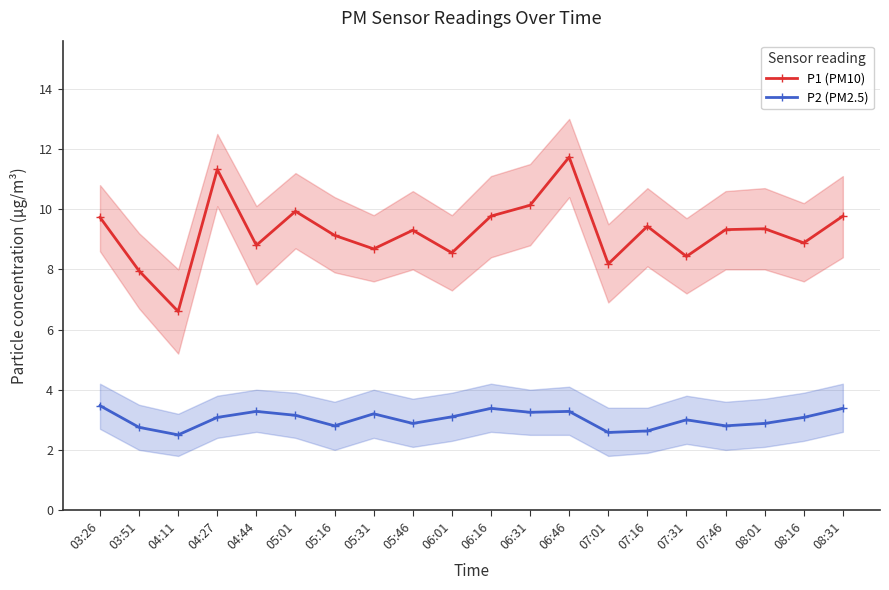

What is the value of the P1 (PM10) point at the 14th from the left?

8.2